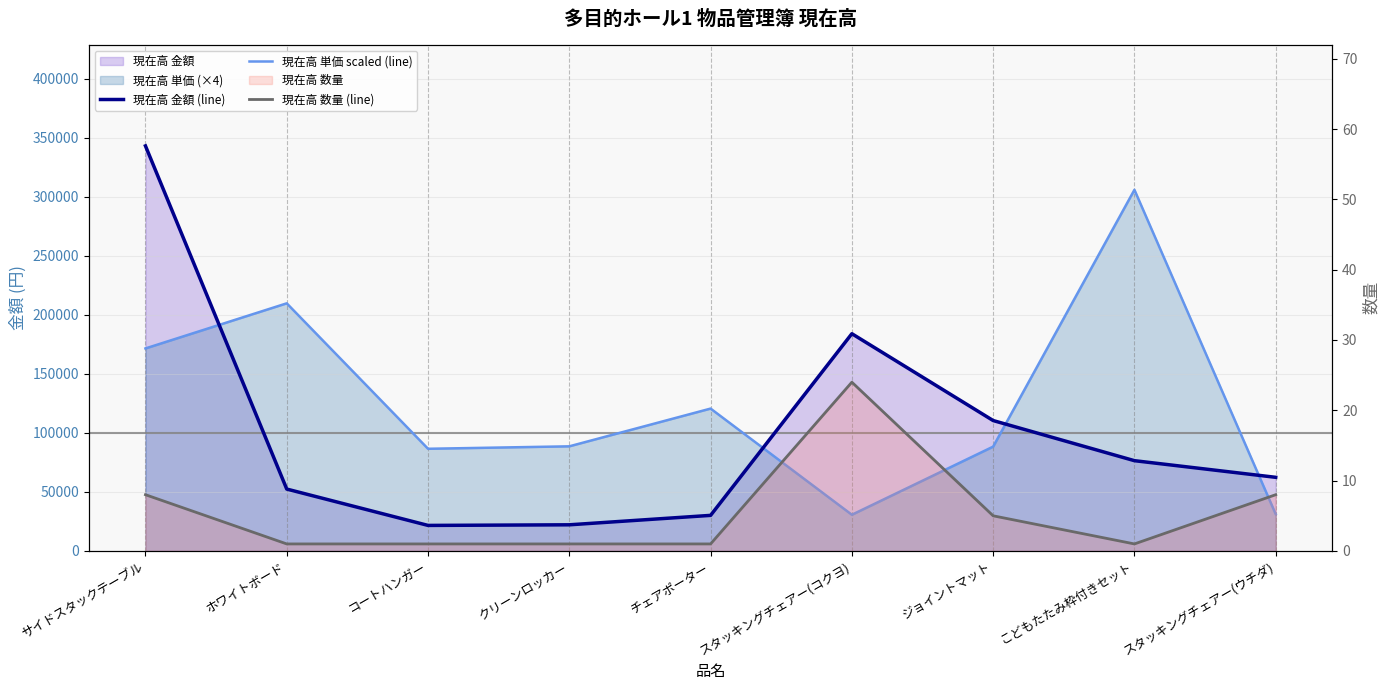

At which category does 現在高 金額 (line) reach its first local valley?

コートハンガー